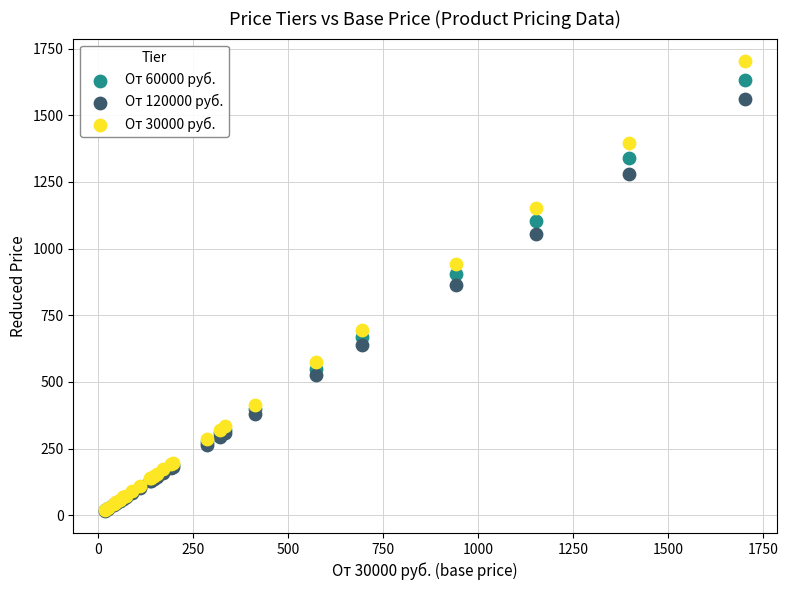

What are all the series names shown in the legend?

От 60000 руб., От 120000 руб., От 30000 руб.